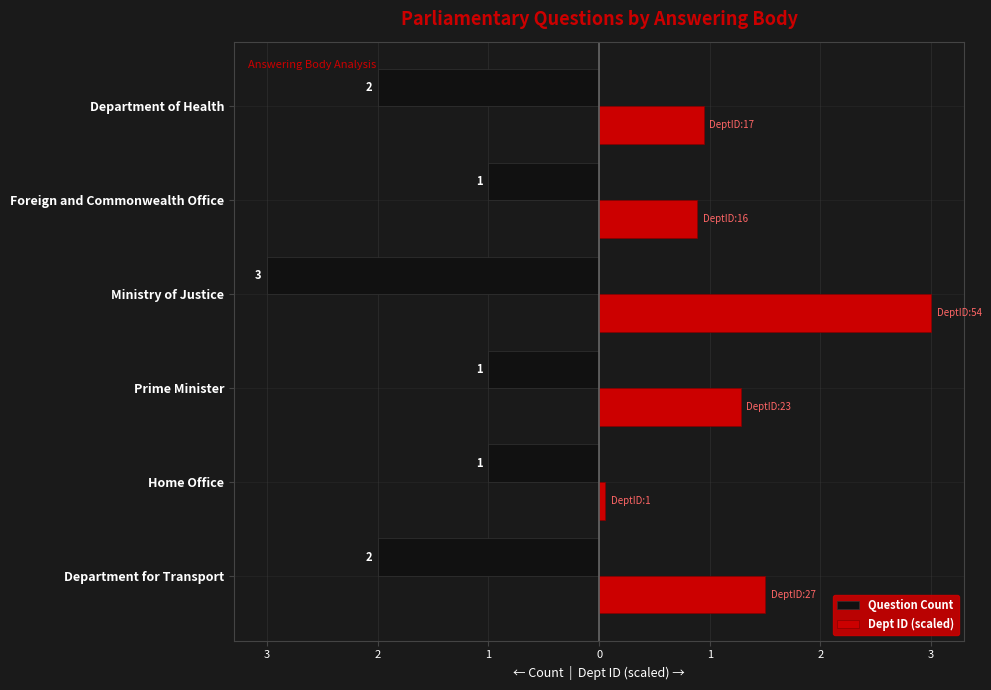

What are all the series names shown in the legend?

Question Count, Dept ID (scaled)